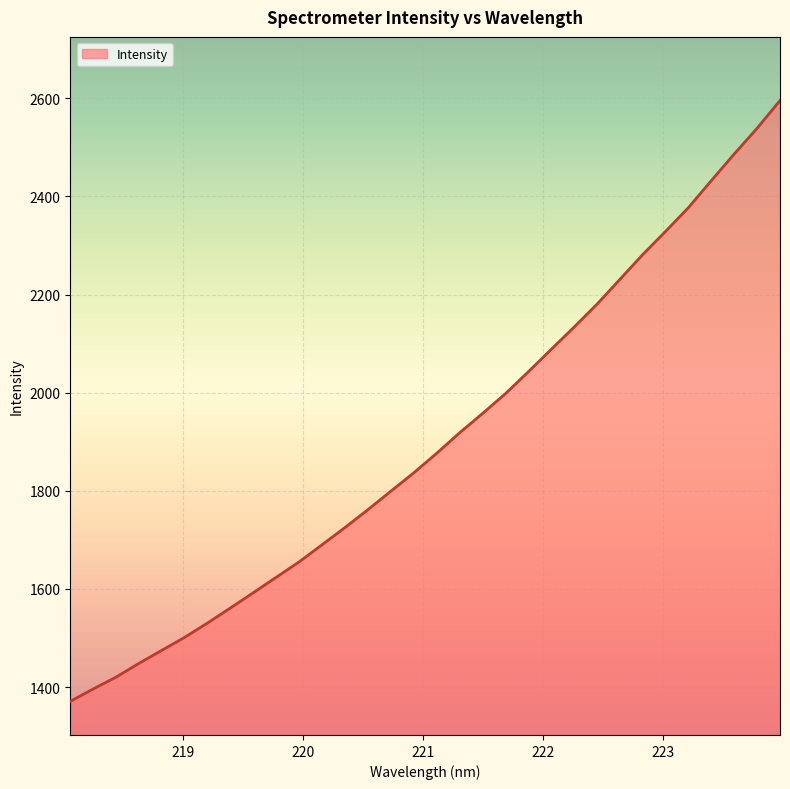

How many distinct data groups are displayed?

1